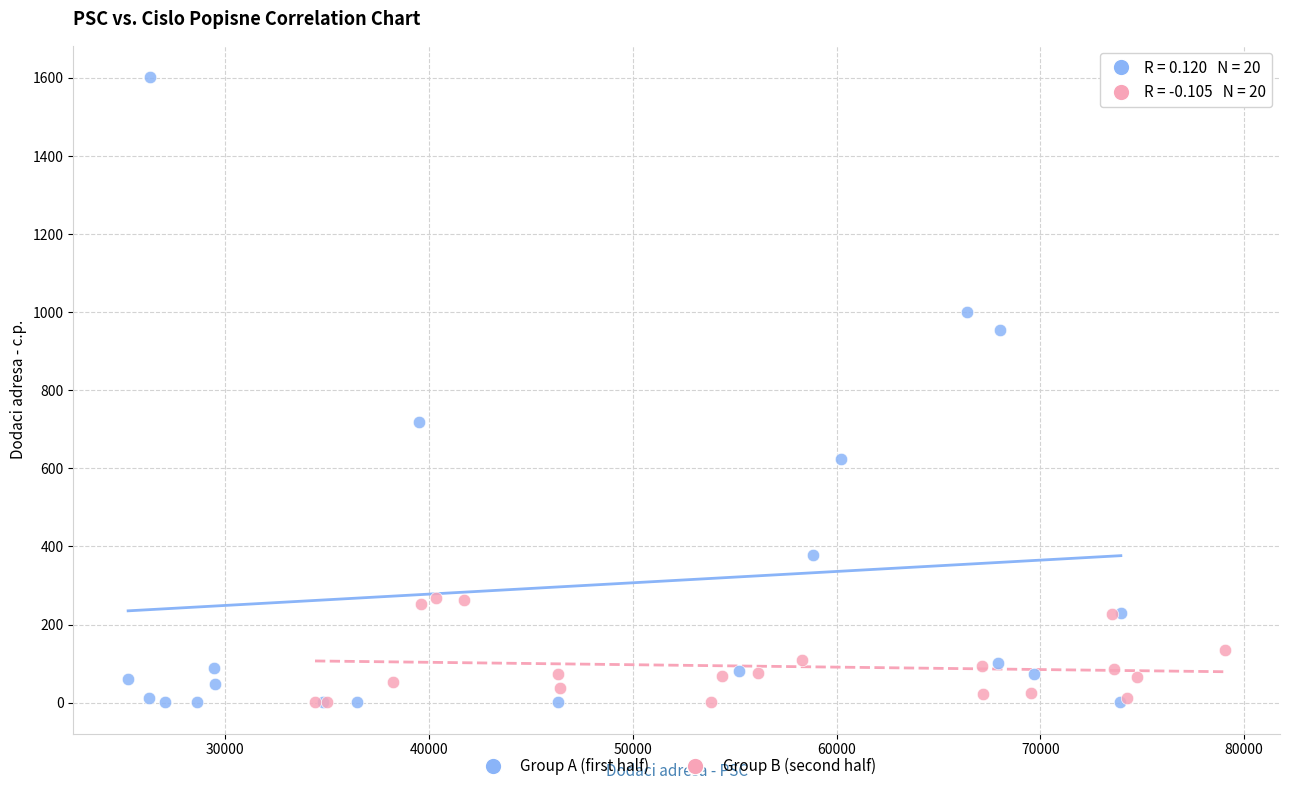

Which series contains the highest Y value?

Group A (first half)